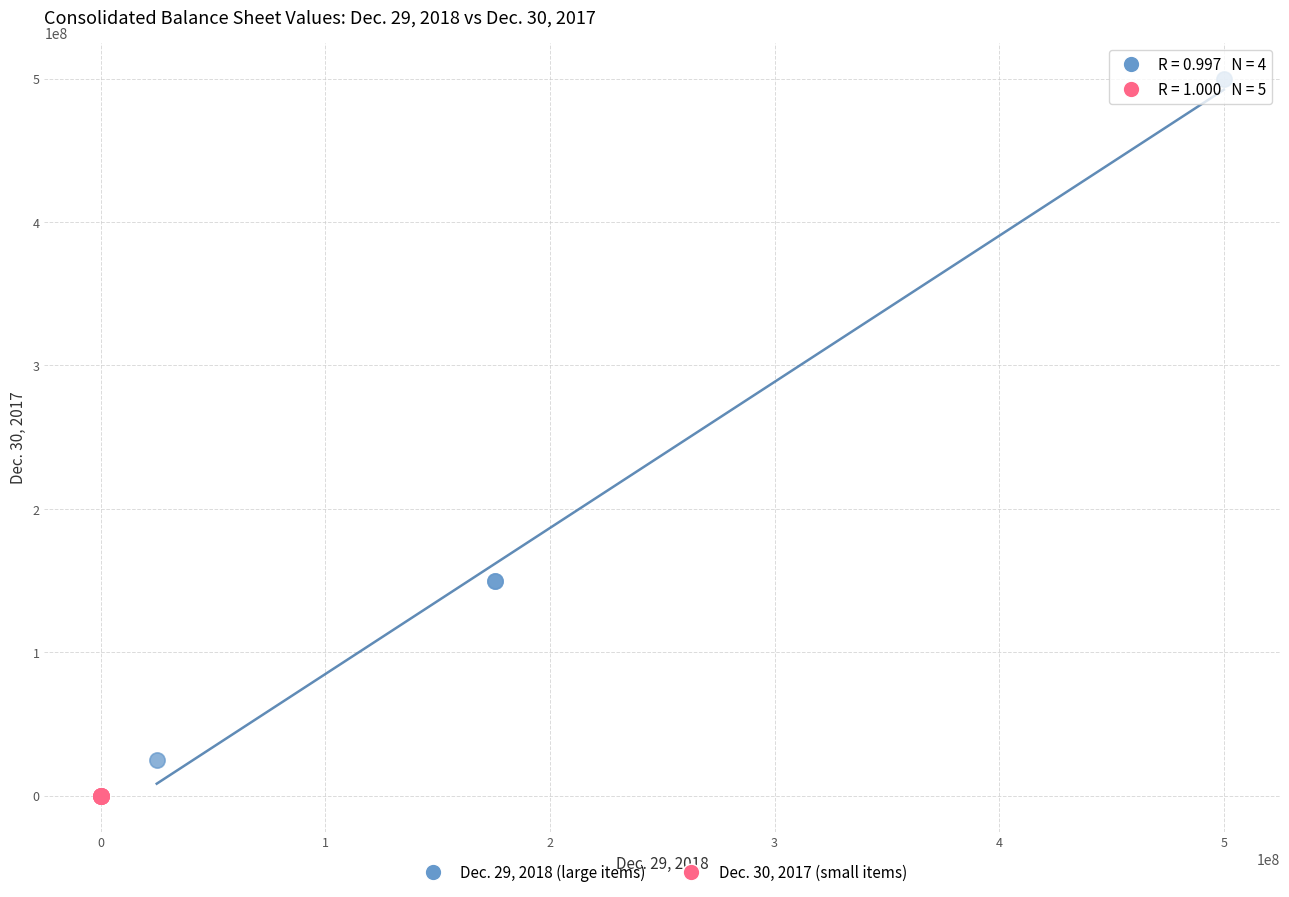

What are all the series names shown in the legend?

Dec. 29, 2018 (large items), Dec. 30, 2017 (small items)